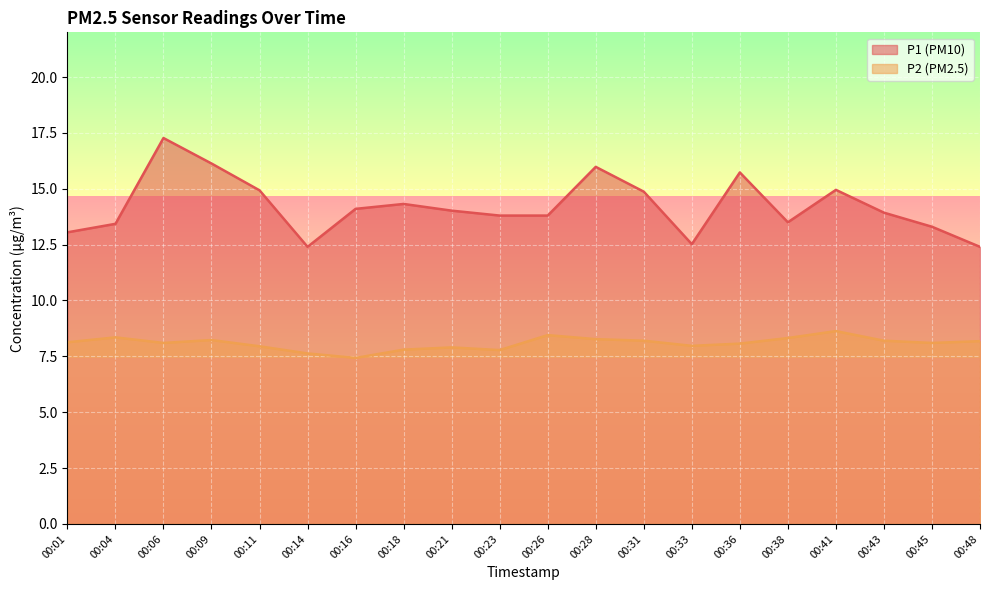

At which label is P2_line closest to 8?

00:33